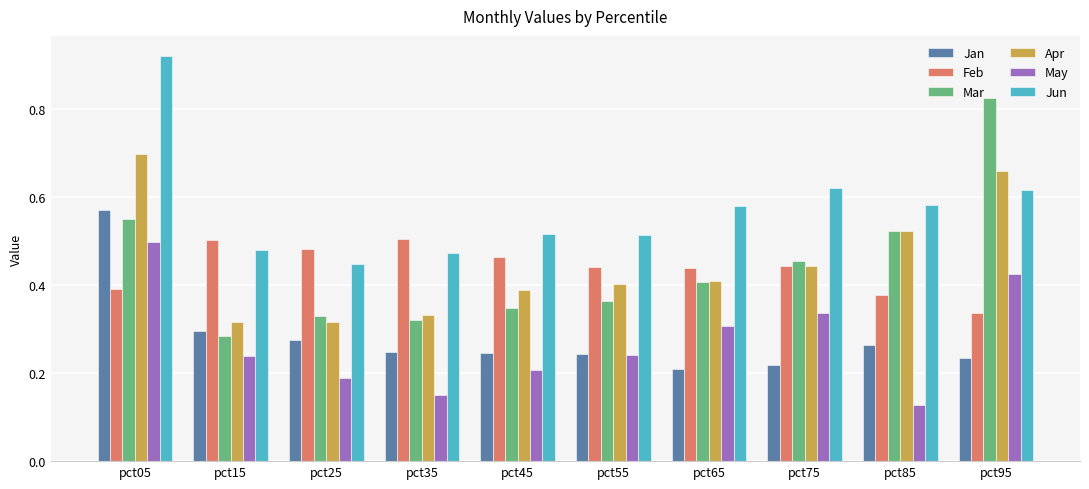

Which series changed the most between pct65 and pct95?

Mar